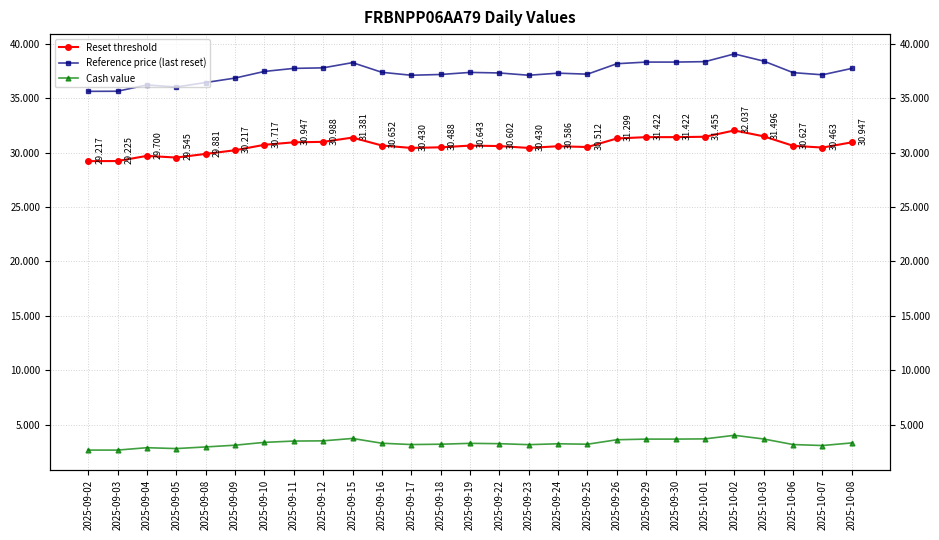

In Cash value, how many points are higher than both neighbors (excluding endpoints)?

5